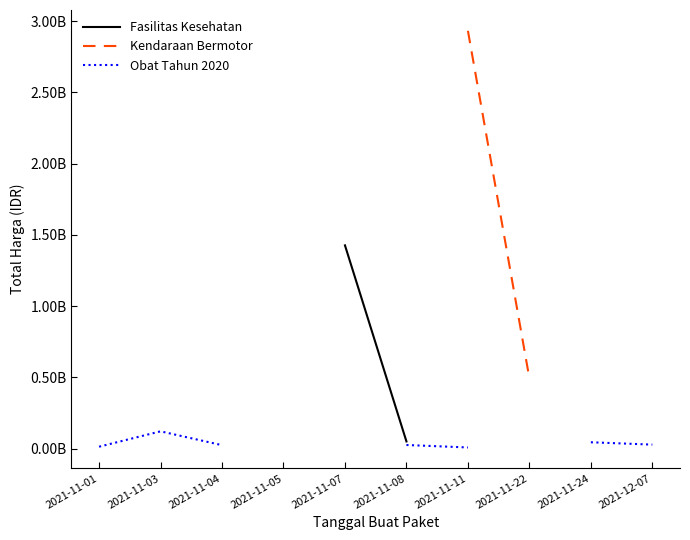

What is the maximum value shown in the chart?

2931562000.0